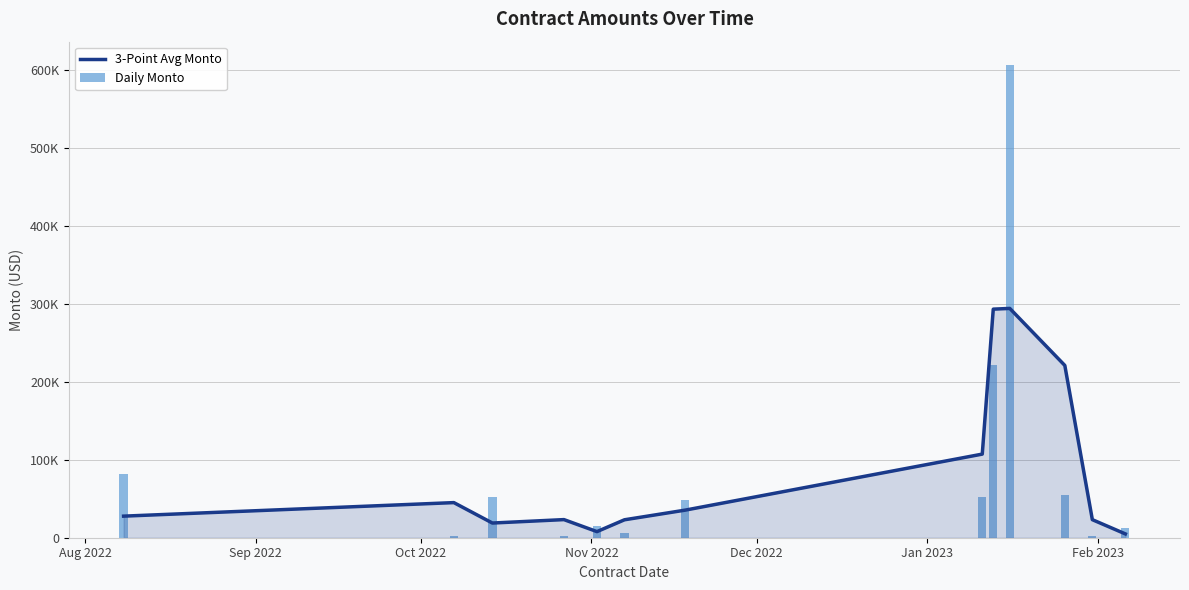

Is the value of Daily Monto at Aug 2022 greater than the value of 3-Point Avg Monto at 10?

No